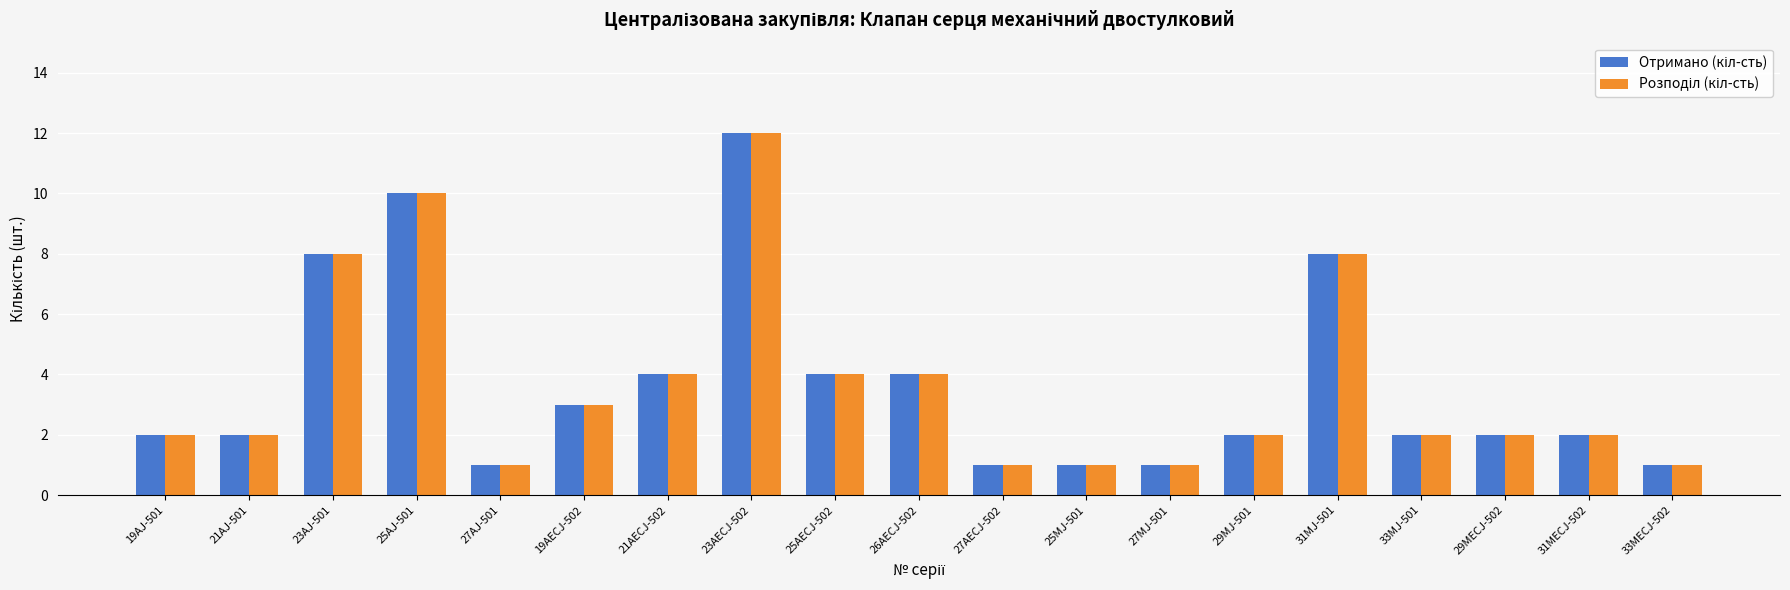

At which category does the chart reach its peak across all series?

23AECJ-502